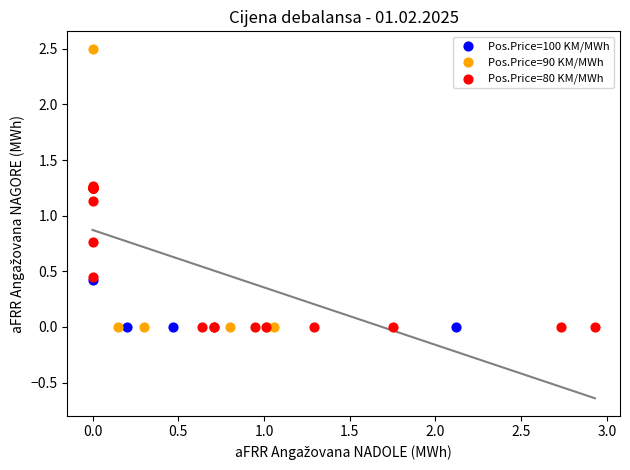

Which series contains the highest Y value?

Pos.Price=90 KM/MWh